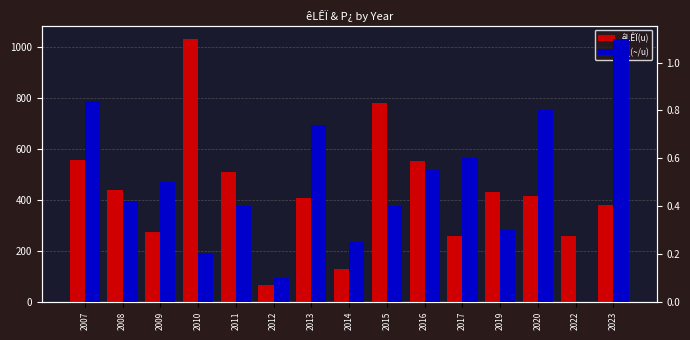

Are the bars grouped side by side (vs. stacked)?

Yes